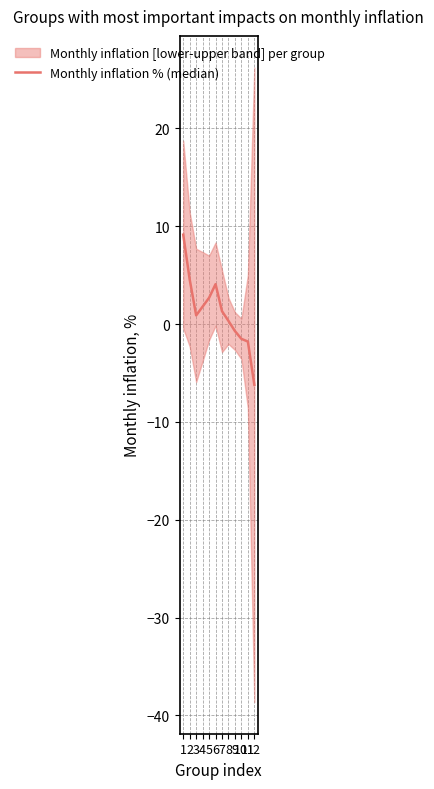

Does the chart have visible grid lines?

Yes